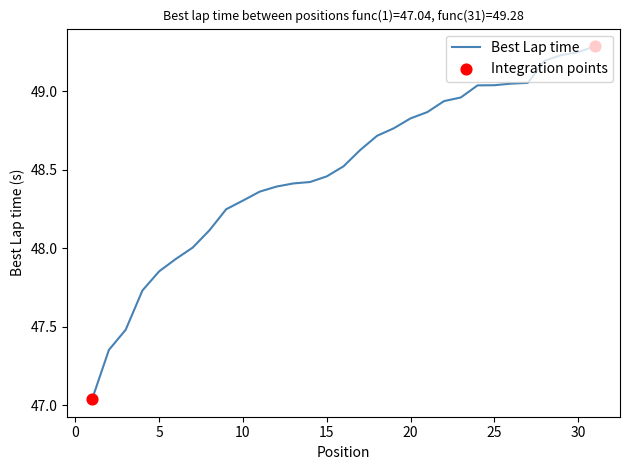

What is the difference between the maximum and minimum values?

2.2